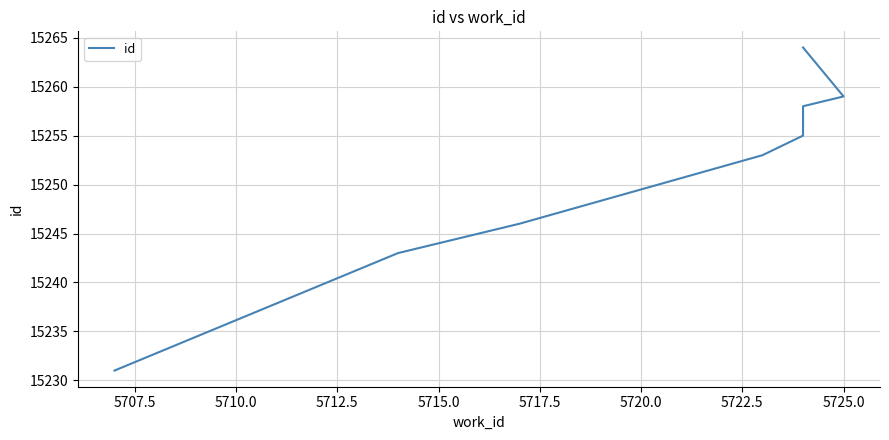

True or false: there are more than 1 points higher than both neighbors.

False